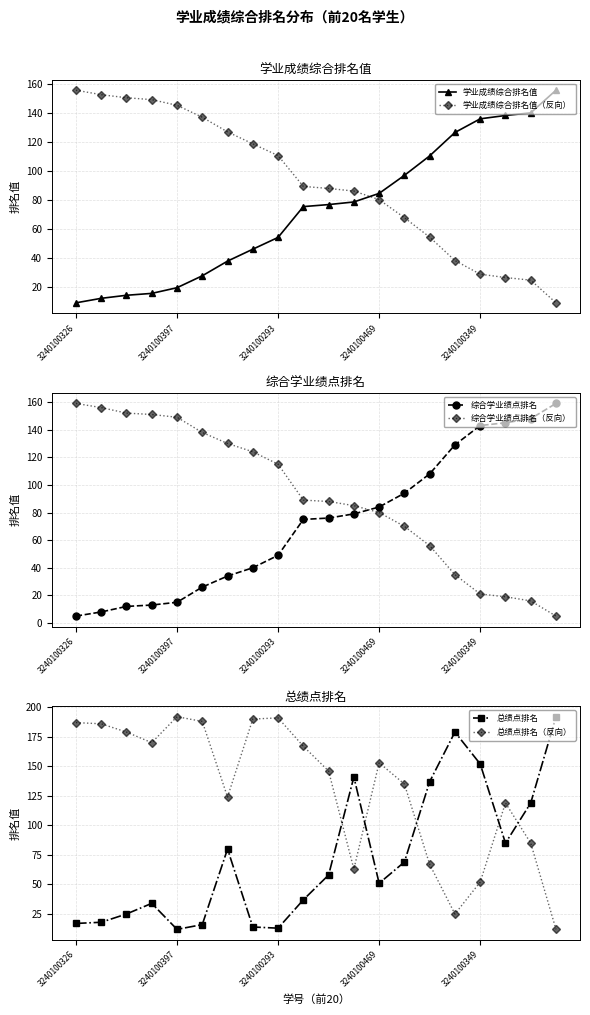

Is this an area chart (filled region under the line)?

No